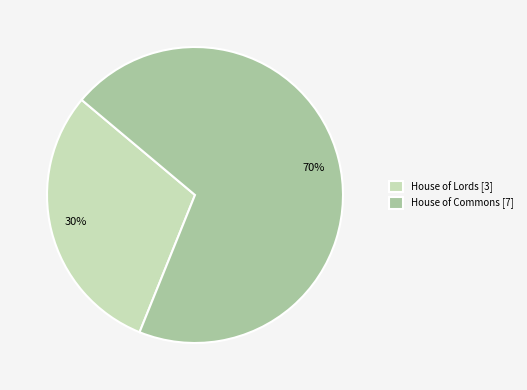

To the nearest percent, what is the difference between the 30% and 70% slice percentages?

40%